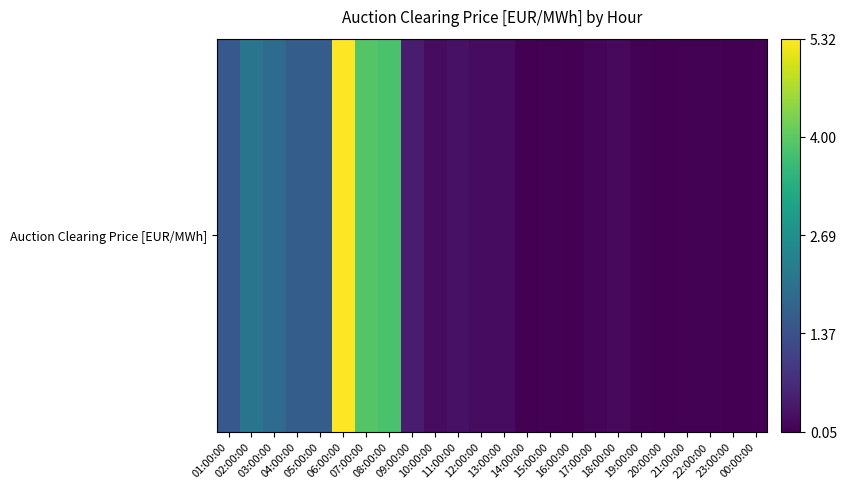

True or false: the data shows 3.8 at 08:00:00.

True